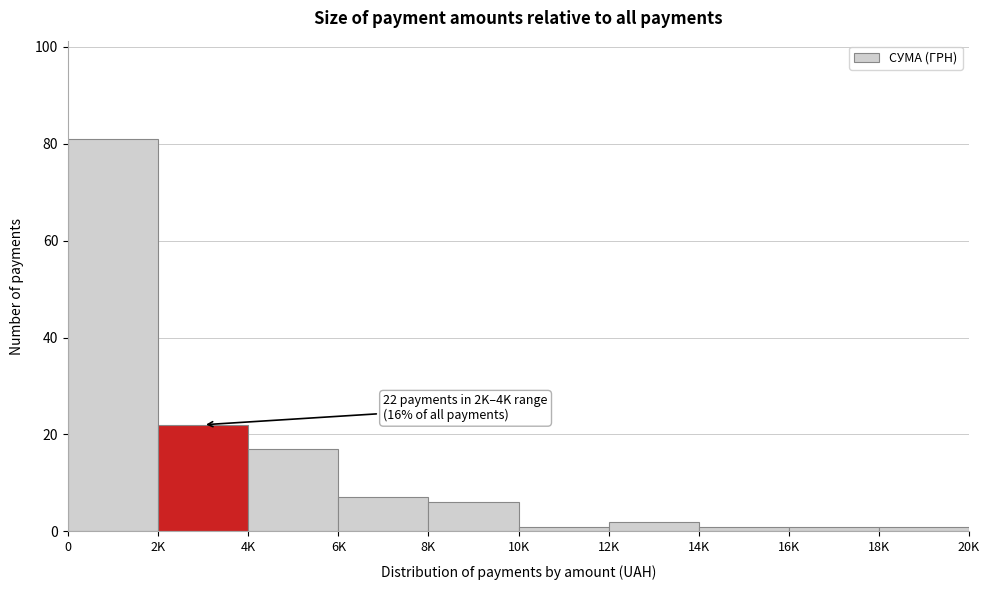

Reading left to right, what are all the values shown in this chart?

0=81	2K=22	4K=17	6K=7	8K=6	10K=1	12K=2	14K=1	16K=1	18K=1